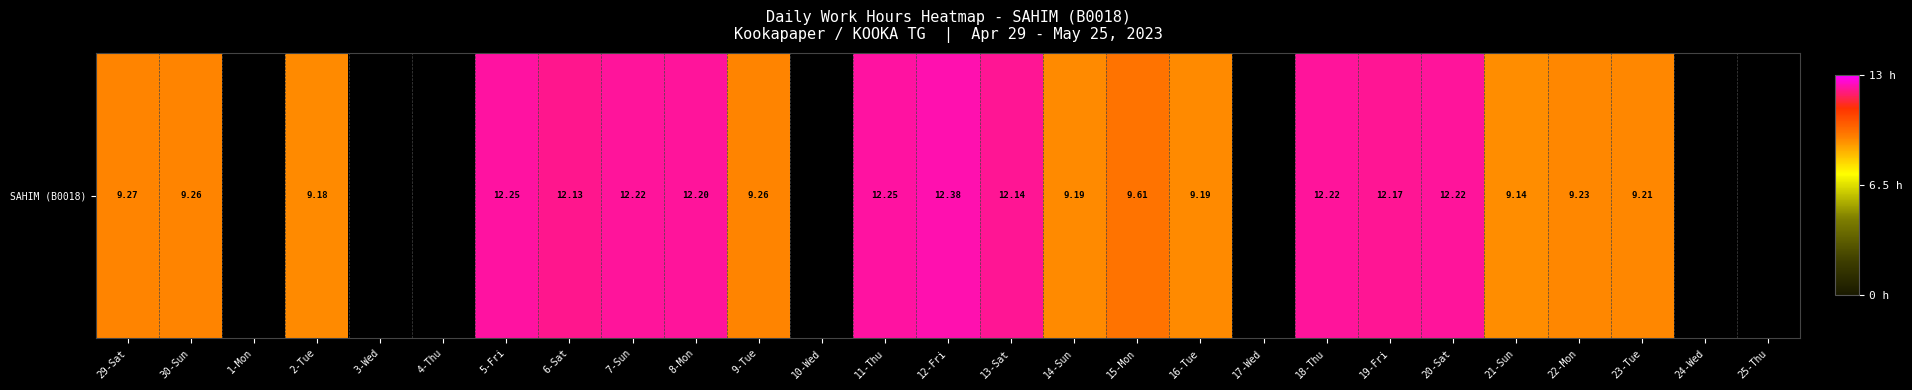

How many distinct data groups are displayed?

1